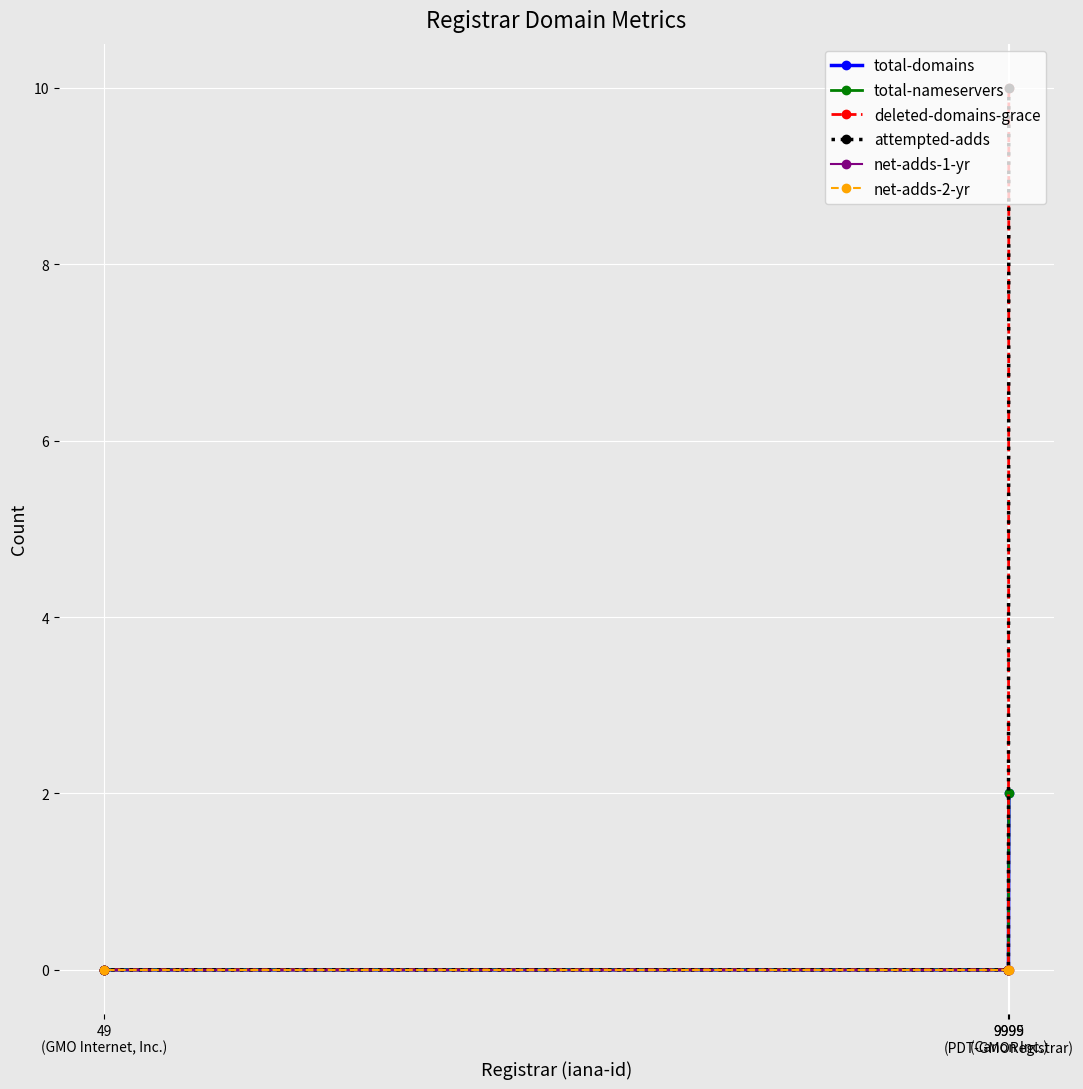

Which series has the largest range (max minus min)?

deleted-domains-grace